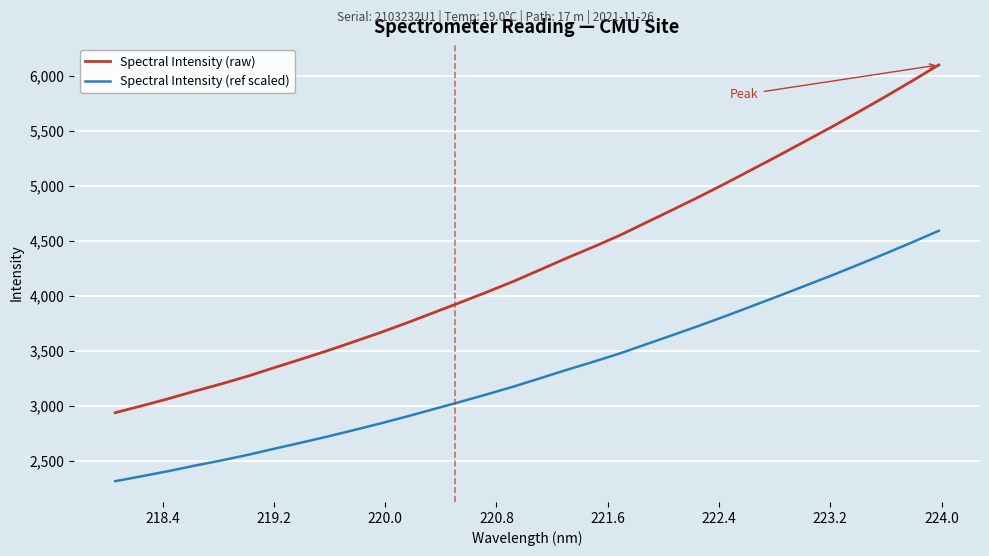

What is the smallest value displayed?

2315.7